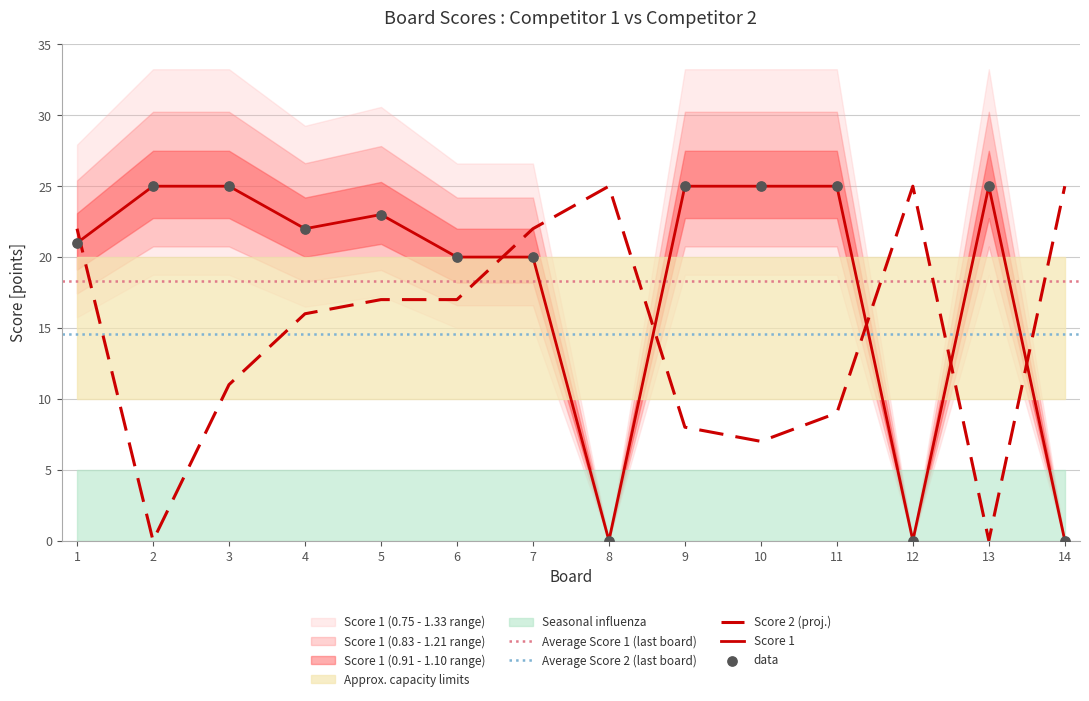

Which series contains the lowest Y value?

Score 1